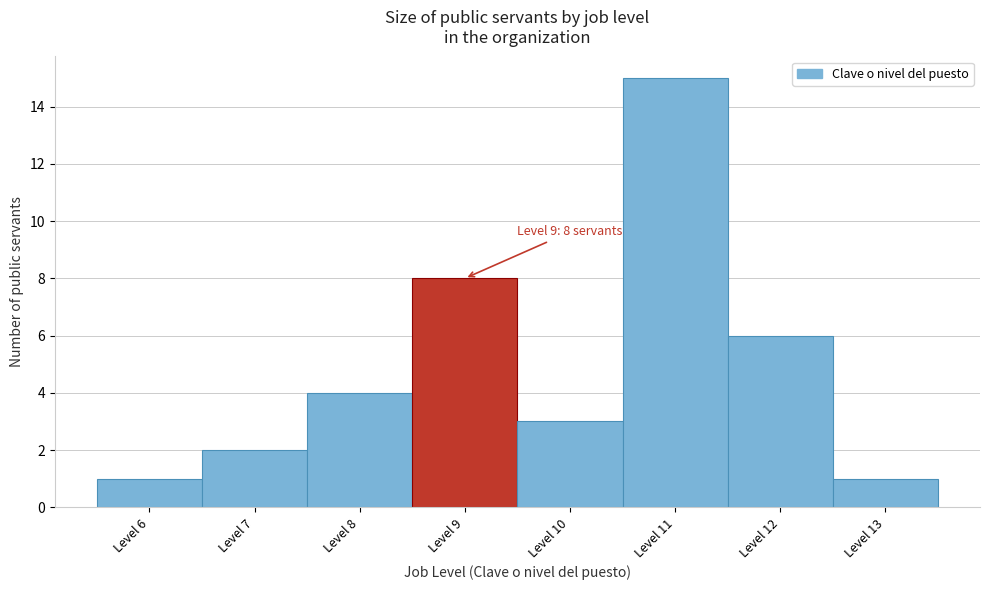

Over which range of the x-axis is the bar tallest?

10.5 to 11.5